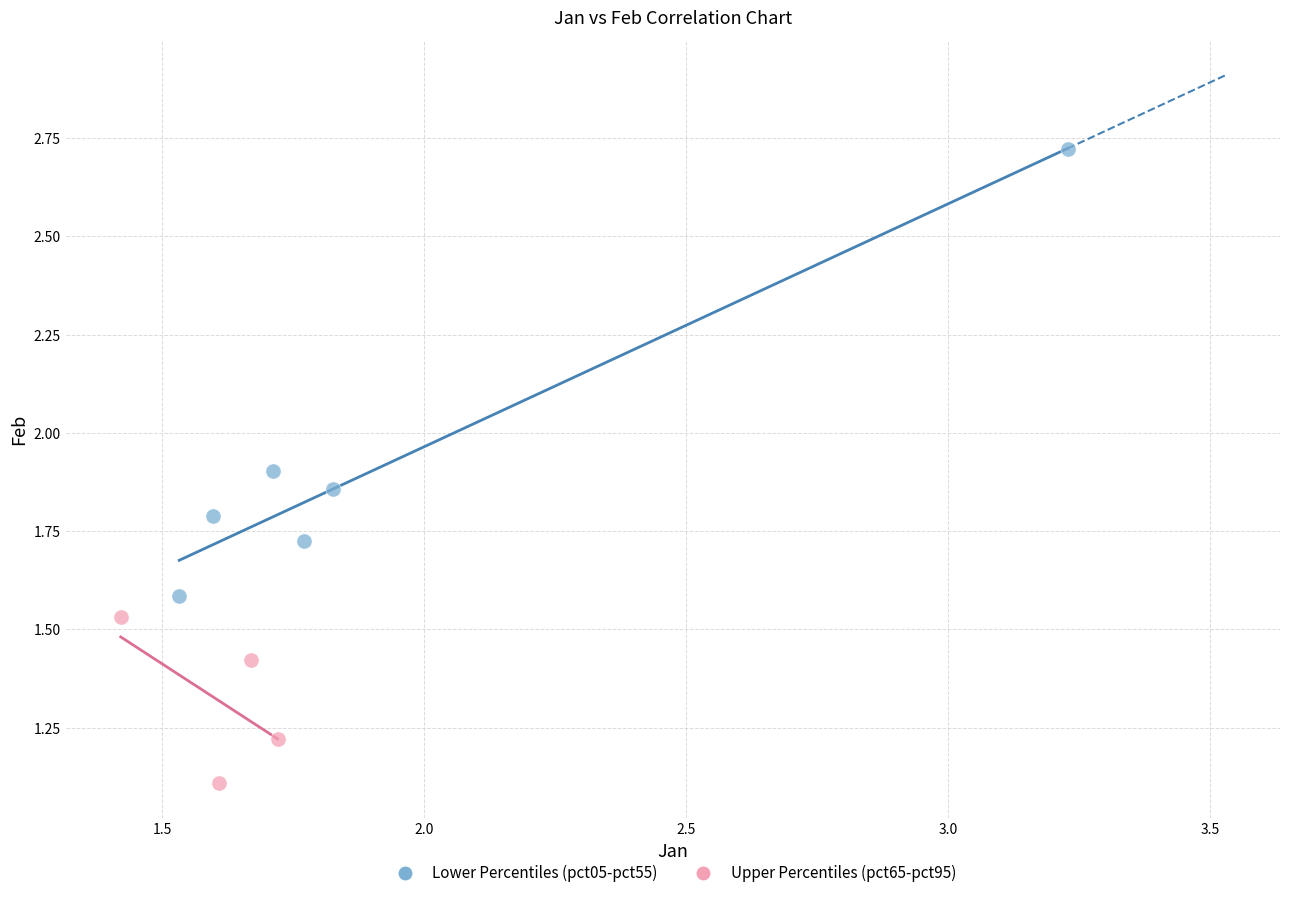

Which series contains the highest Y value?

Lower Percentiles (pct05-pct55)